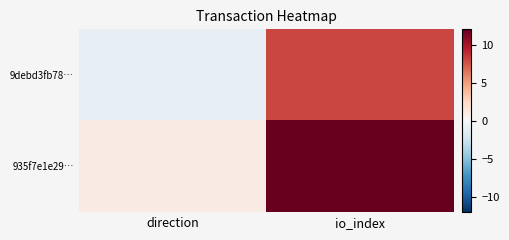

At io_index, list the series in order from largest to smallest.

935f7e1e29…, 9debd3fb78…